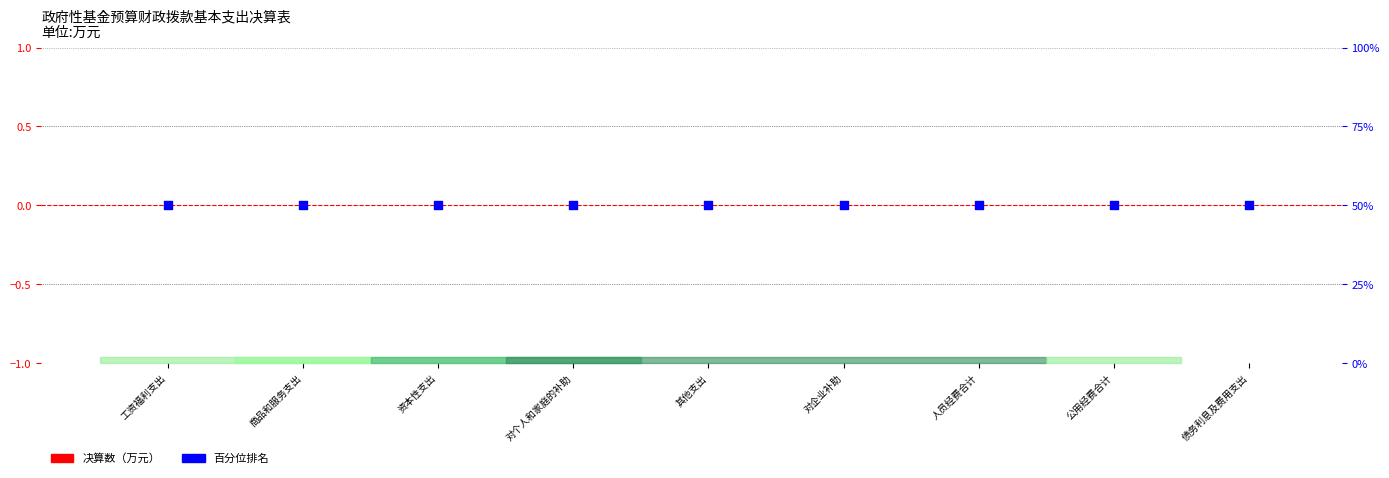

What is the total value across all series at 公用经费合计?

50